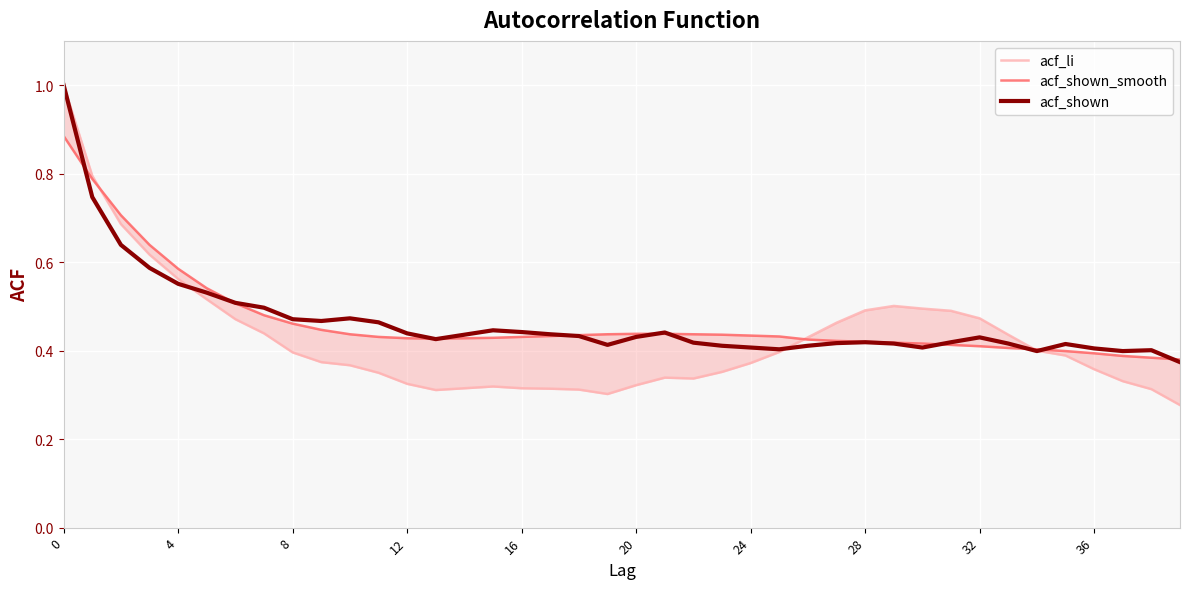

What is the label of the 24th point from the left?

23